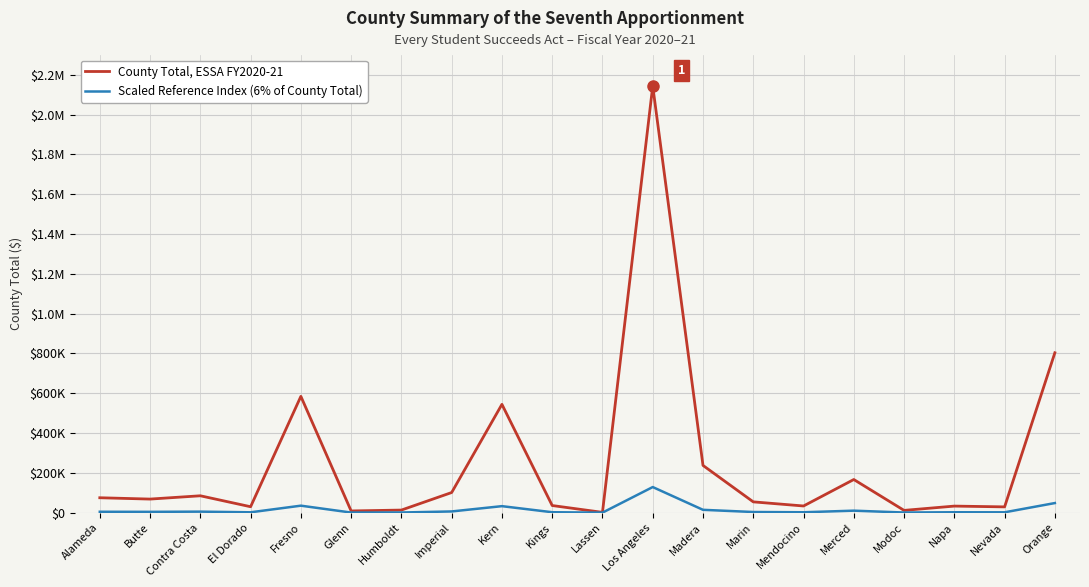

List the labels in order of County Total, ESSA FY2020-21 value, largest first.

Los Angeles, Orange, Fresno, Kern, Madera, Merced, Imperial, Contra Costa, Alameda, Butte, Marin, Kings, Mendocino, Napa, El Dorado, Nevada, Humboldt, Modoc, Glenn, Lassen